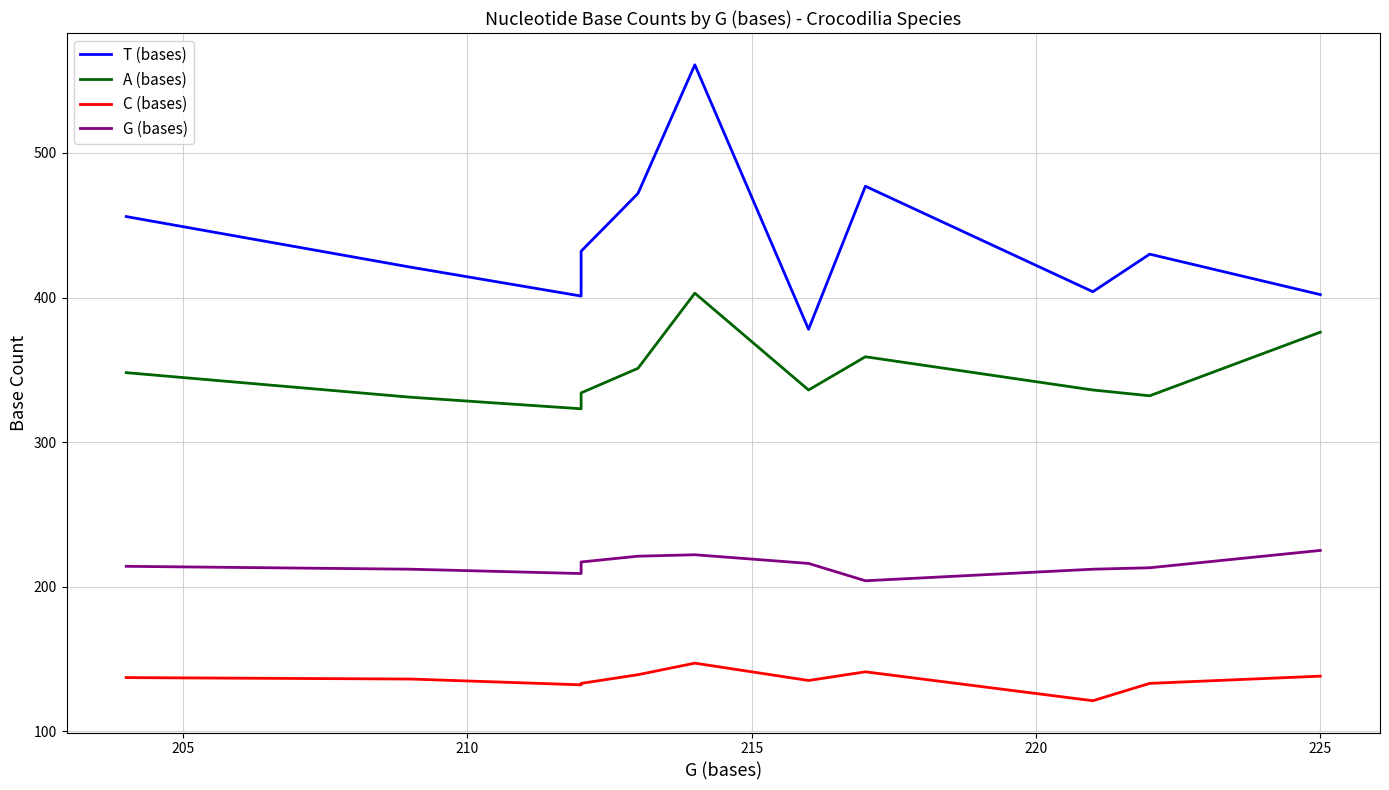

How many interior local valleys does the G (bases) series have?

2